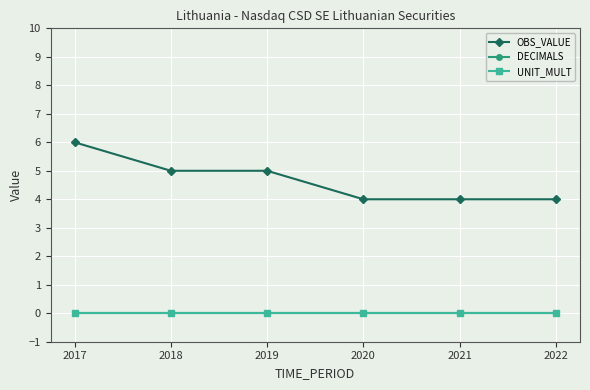

At 2018, list the series in order from largest to smallest.

OBS_VALUE, DECIMALS, UNIT_MULT